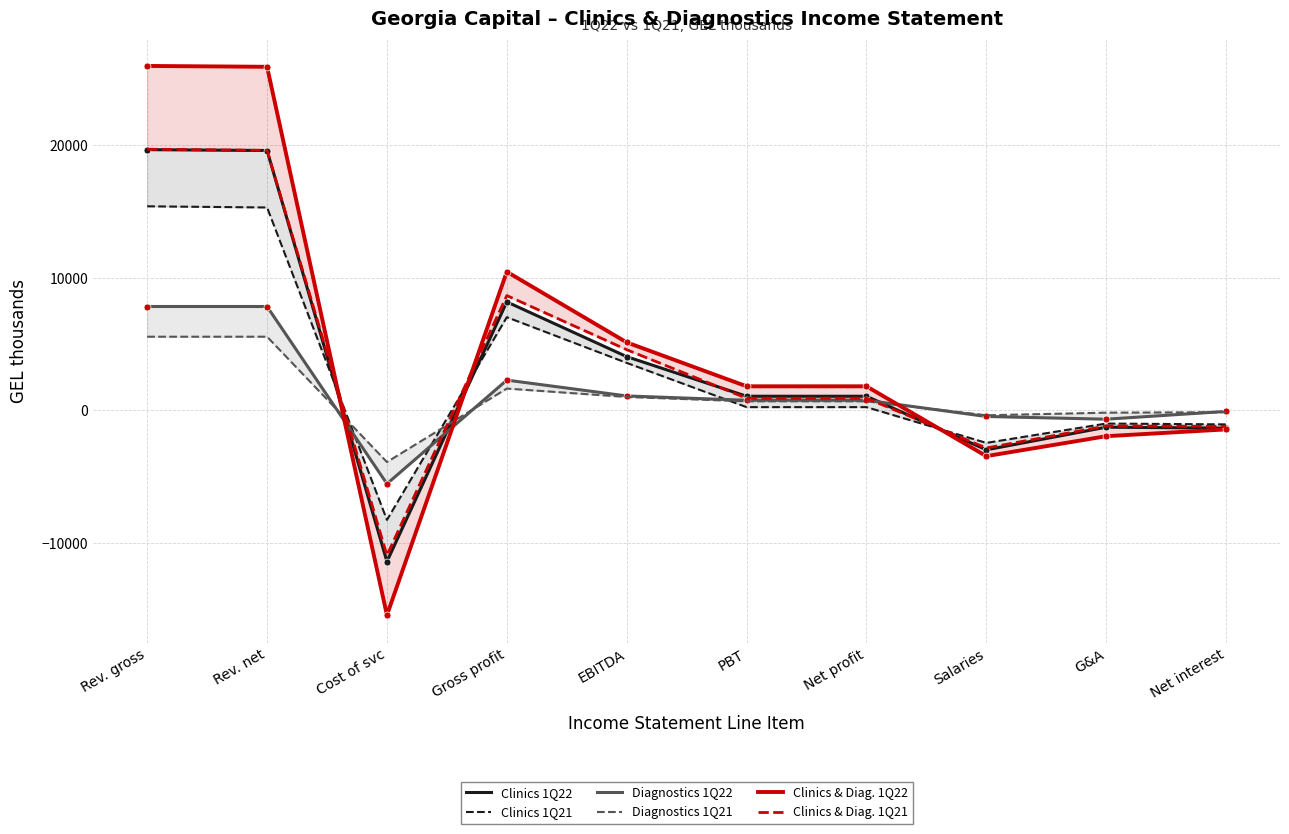

How many categories are shown in the chart?

10